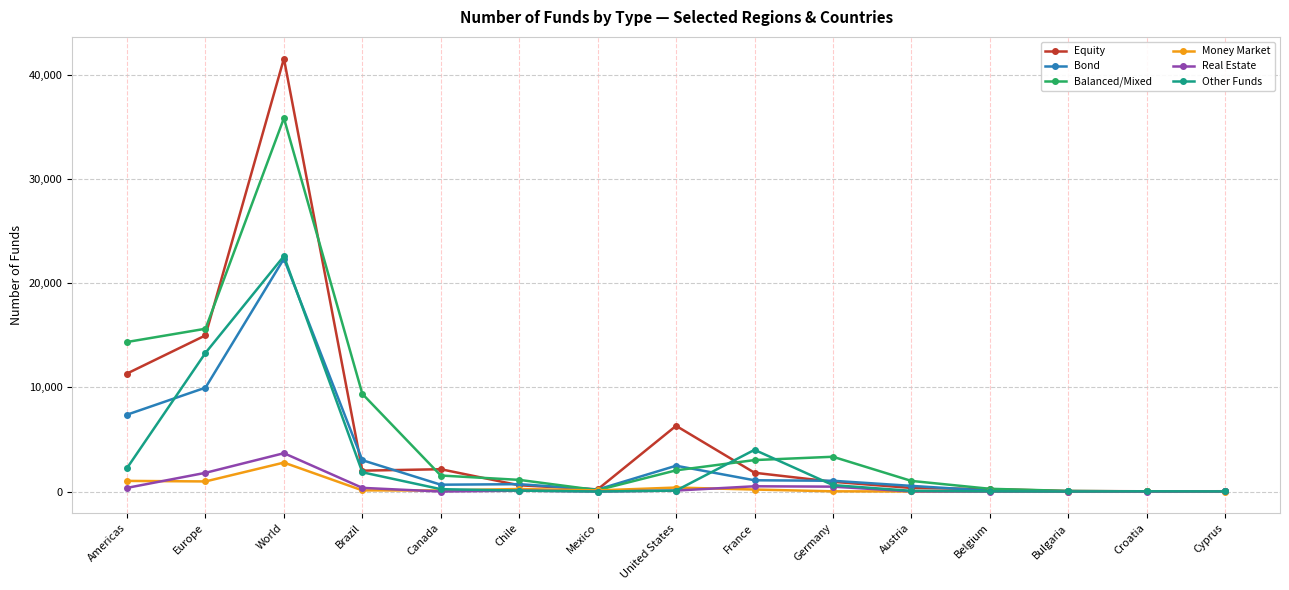

The value of Other Funds at Belgium is 23. True or false?

True